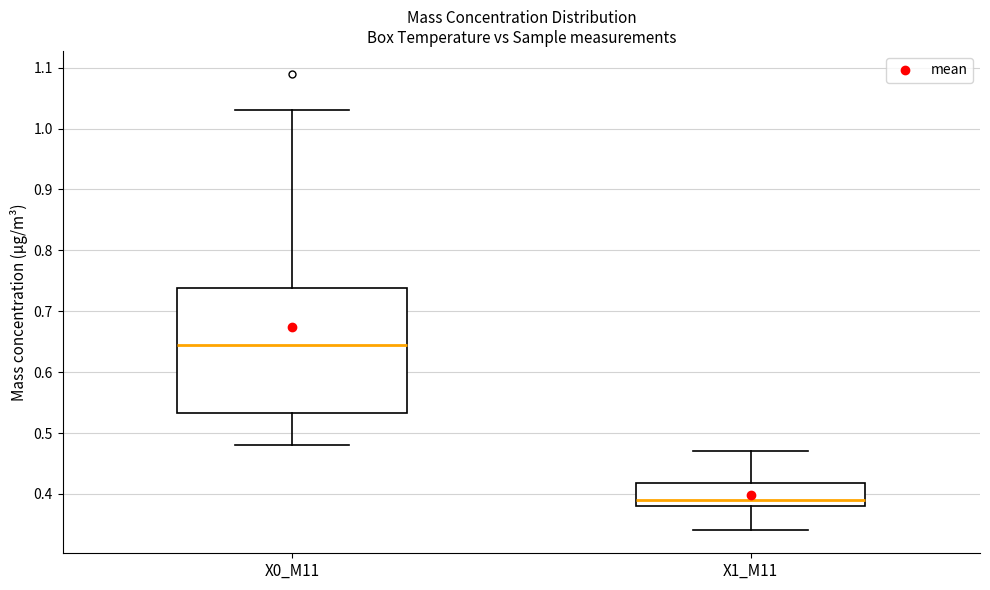

Reading left to right, transcribe this box plot: for each box, give where its median line is, the range the box spans, and where its two whiskers end, as read against the y-axis. The values are not printed on the chart, so give them approximately, as read against the axis.

X0_M11: median 0.65, box 0.53 to 0.74, whiskers 0.48 to 1.03
X1_M11: median 0.39, box 0.38 to 0.42, whiskers 0.34 to 0.47